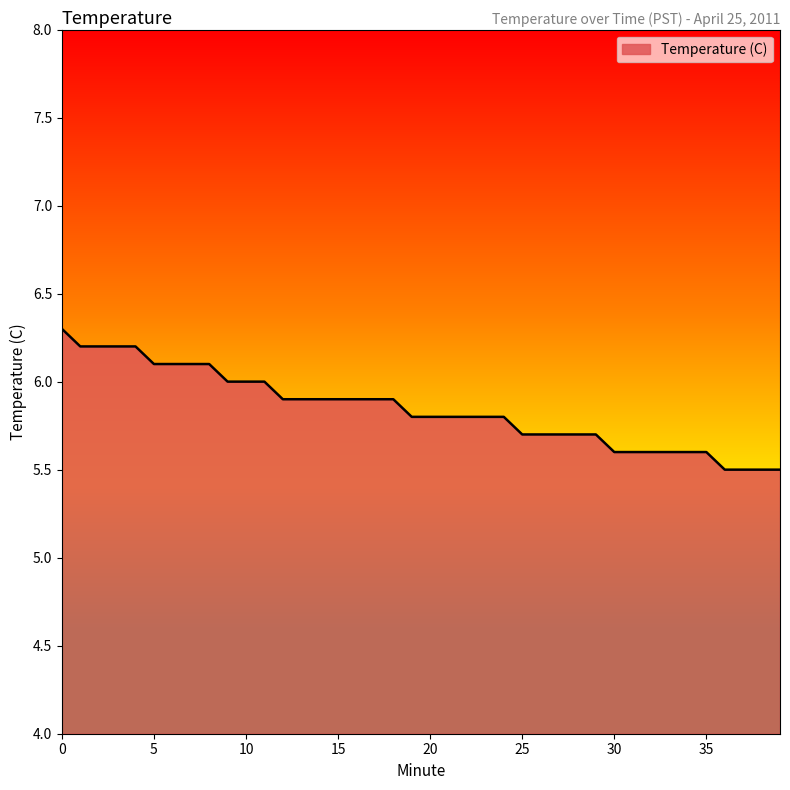

What is the minimum value shown in the chart?

5.5